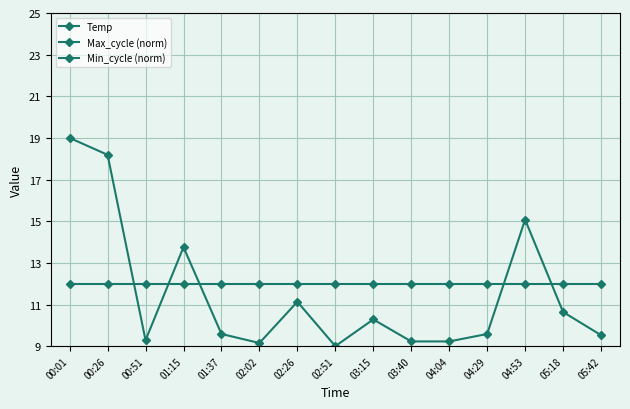

Reading left to right, what are all the values shown in this chart?

Temp: 00:01=5.0	00:26=5.1	00:51=5.2	01:15=5.2	01:37=5.3	02:02=5.3	02:26=5.4	02:51=5.4	03:15=5.5	03:40=5.5	04:04=5.6	04:29=5.6	04:53=5.7	05:18=5.8	05:42=5.9
Max_cycle (norm): 00:01=19.0	00:26=18.2	00:51=9.3	01:15=13.8	01:37=9.6	02:02=9.2	02:26=11.1	02:51=9.0	03:15=10.3	03:40=9.2	04:04=9.2	04:29=9.6	04:53=15.1	05:18=10.6	05:42=9.5
Min_cycle (norm): 00:01=12.0	00:26=12.0	00:51=12.0	01:15=12.0	01:37=12.0	02:02=12.0	02:26=12.0	02:51=12.0	03:15=12.0	03:40=12.0	04:04=12.0	04:29=12.0	04:53=12.0	05:18=12.0	05:42=12.0